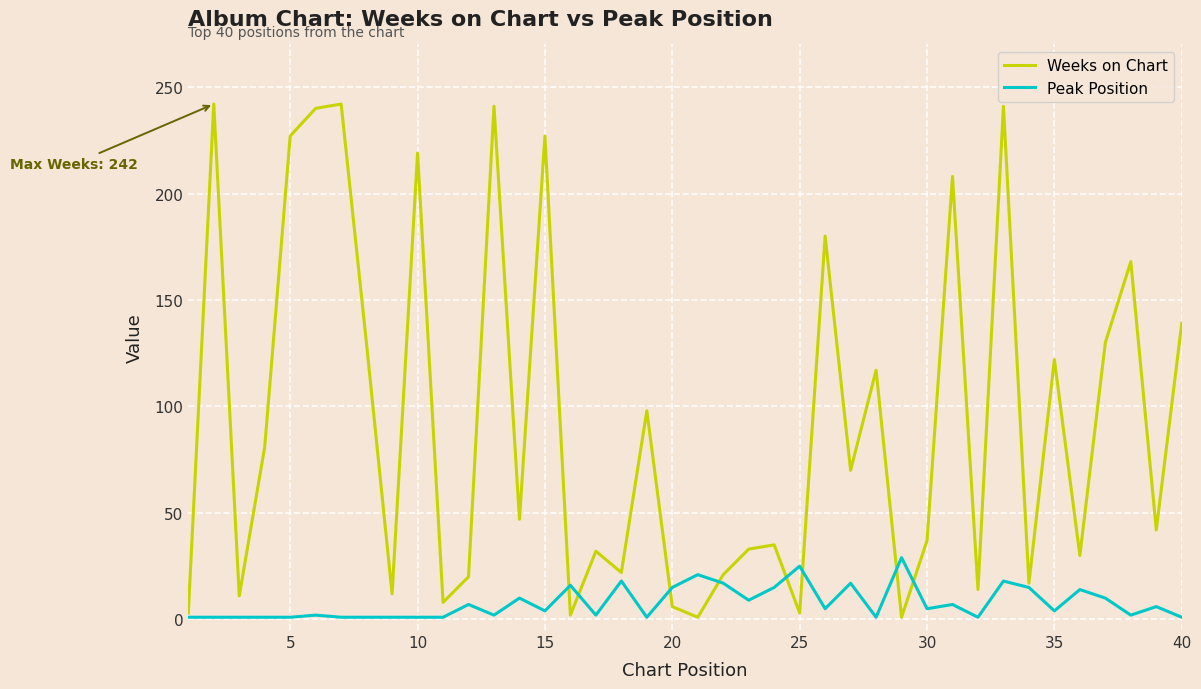

Rank the series by their average value, from highest to lowest.

Weeks on Chart, Peak Position